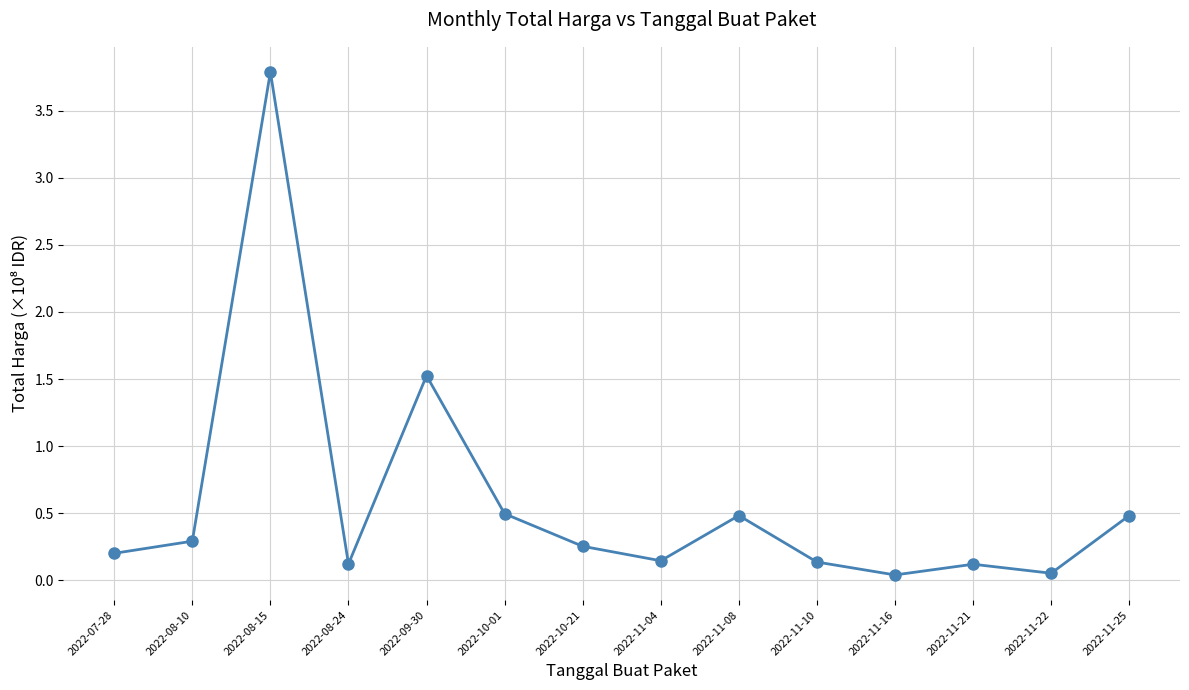

What is the change in value from 2022-08-24 to 2022-10-21?

+0.1